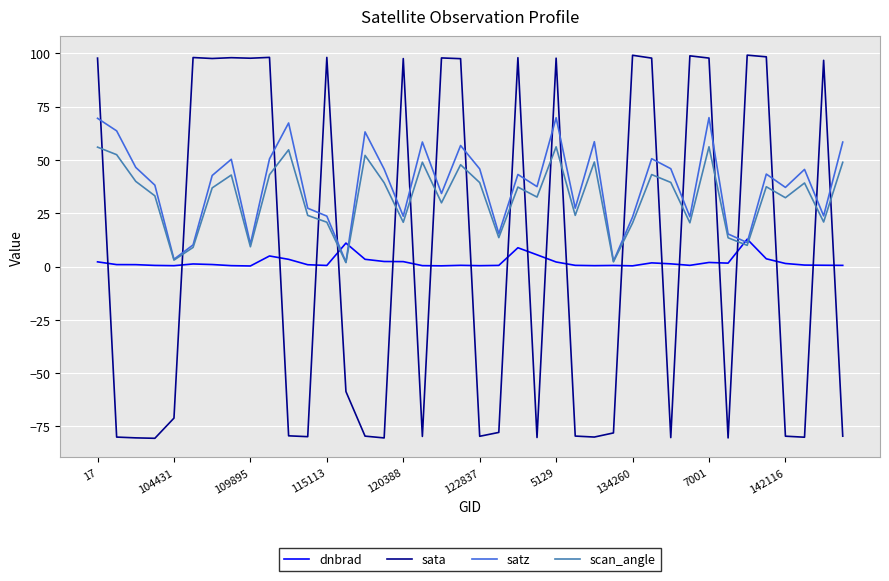

True or false: satz and sata intersect in this chart.

True